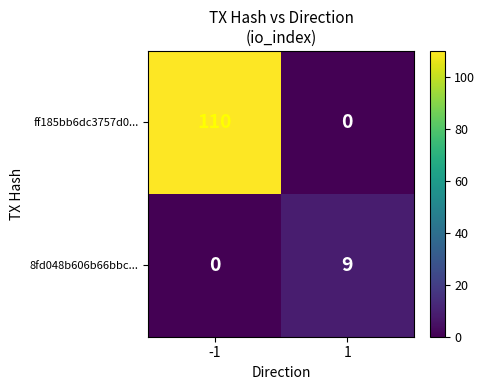

What is the approximate value of ff185bb6dc3757d0... at -1, to the nearest 50?

100